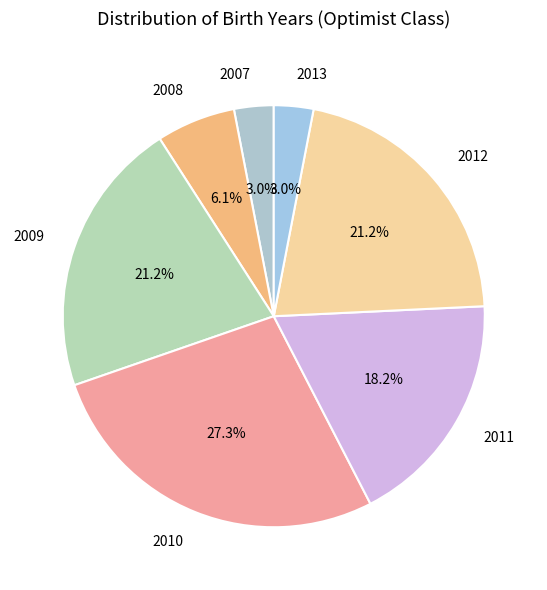

To the nearest percent, what percentage of the pie is 2009?

21%